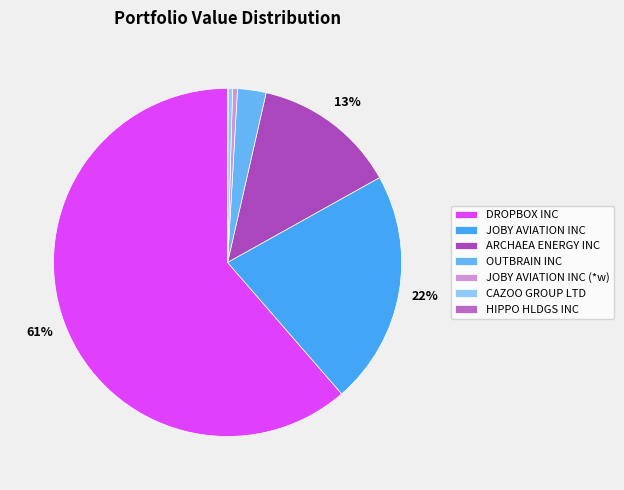

Is there a majority slice in this chart?

Yes